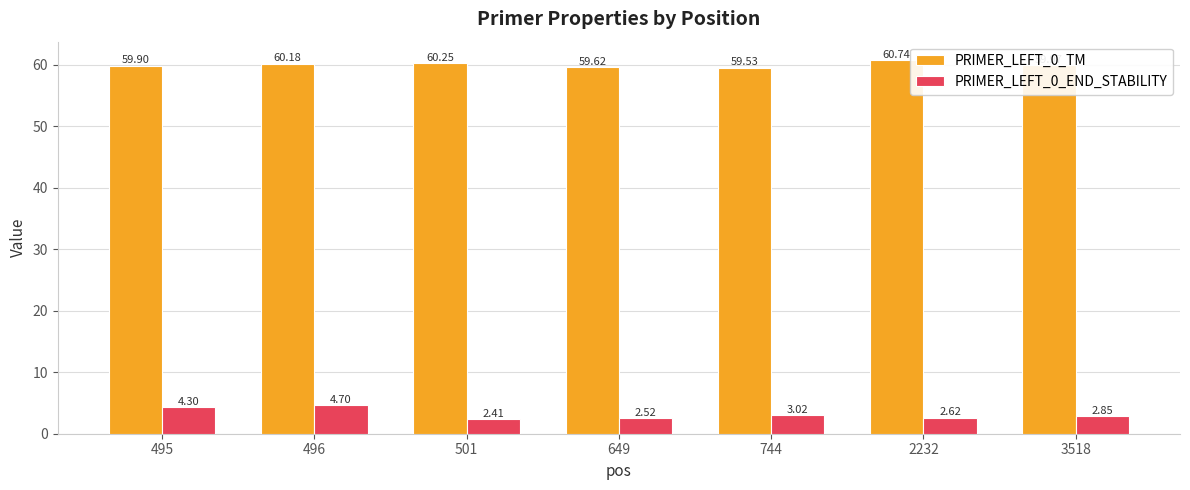

What is the difference between the maximum and minimum values in the PRIMER_LEFT_0_END_STABILITY series?

2.3